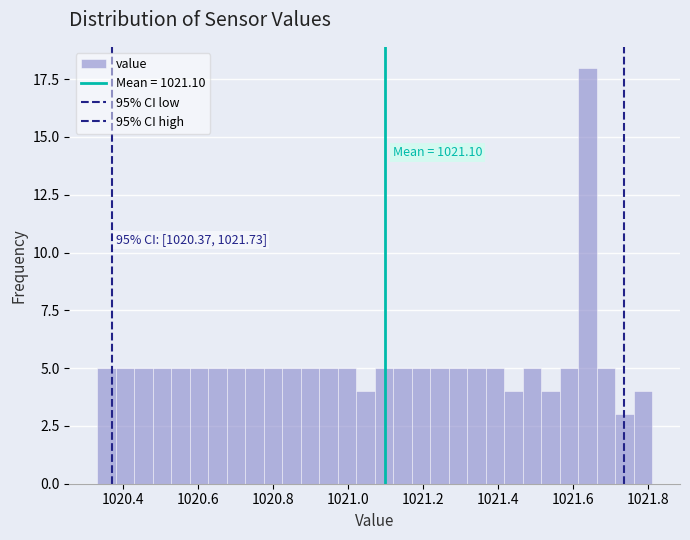

Around what value on the x-axis is the tallest bar? Give the approximate position of its centre, as read against the axis.

1021.64